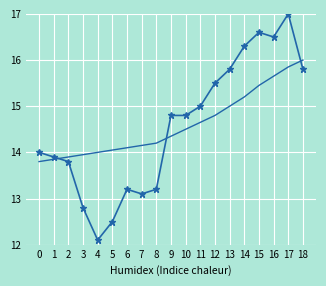

What is the total value across all series at 17?

32.9